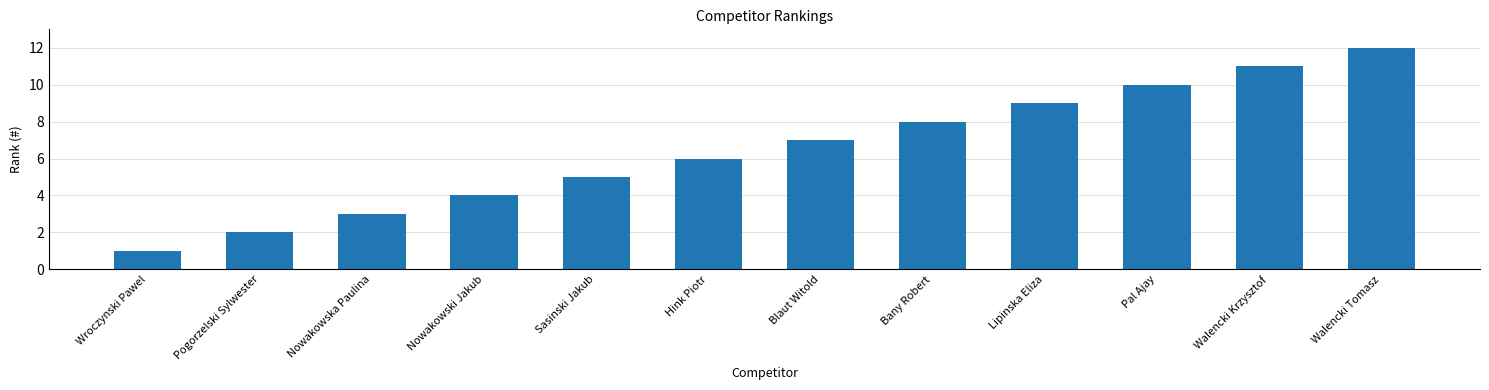

Rank the categories by value from highest to lowest.

Walencki Tomasz, Walencki Krzysztof, Pal Ajay, Lipinska Eliza, Bany Robert, Blaut Witold, Hink Piotr, Sasinski Jakub, Nowakowski Jakub, Nowakowska Paulina, Pogorzelski Sylwester, Wroczynski Pawel